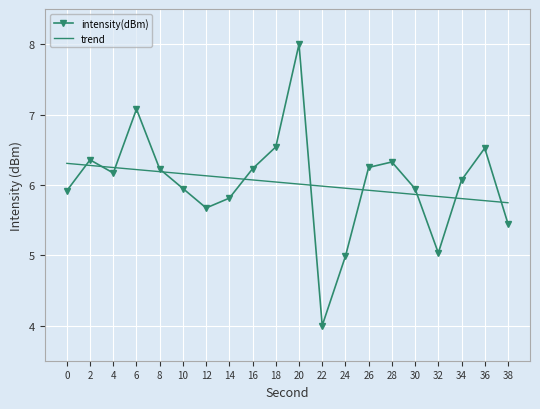

Which series has the widest spread of values?

intensity(dBm)